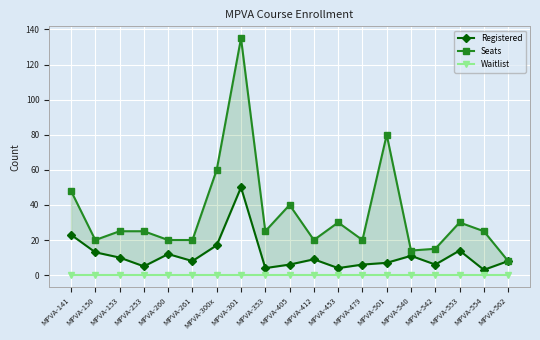

Reading left to right, what are all the values shown in this chart?

Registered: 23	13	10	5	12	8	17	50	4	6	9	4	6	7	11	6	14	3	8
Seats: 48	20	25	25	20	20	60	135	25	40	20	30	20	80	14	15	30	25	8
Waitlist: 0	0	0	0	0	0	0	0	0	0	0	0	0	0	0	0	0	0	0